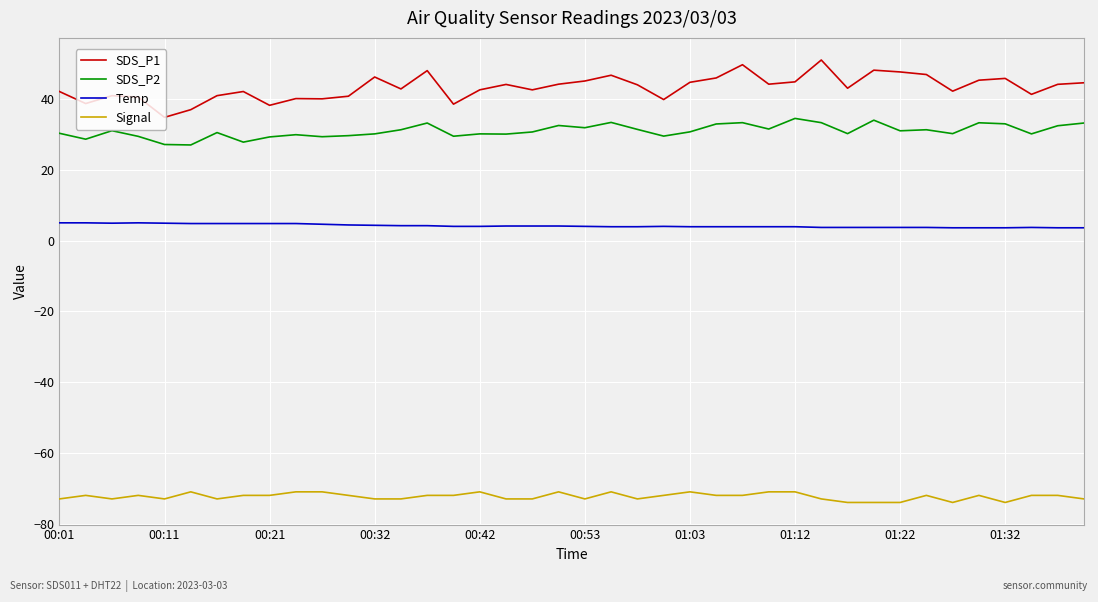

Which series has the largest range (max minus min)?

SDS_P1